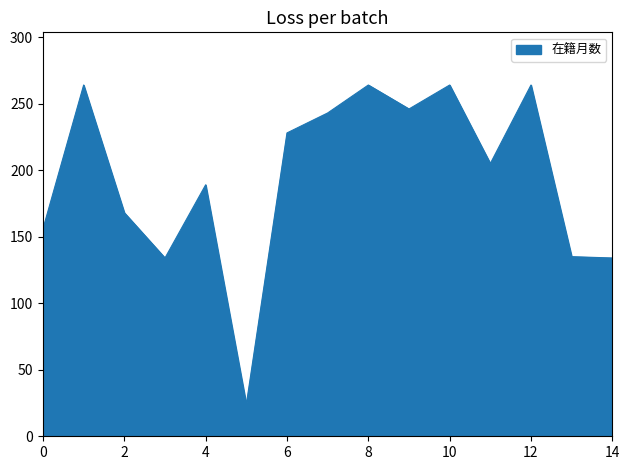

What is the difference between the maximum and minimum values?

240